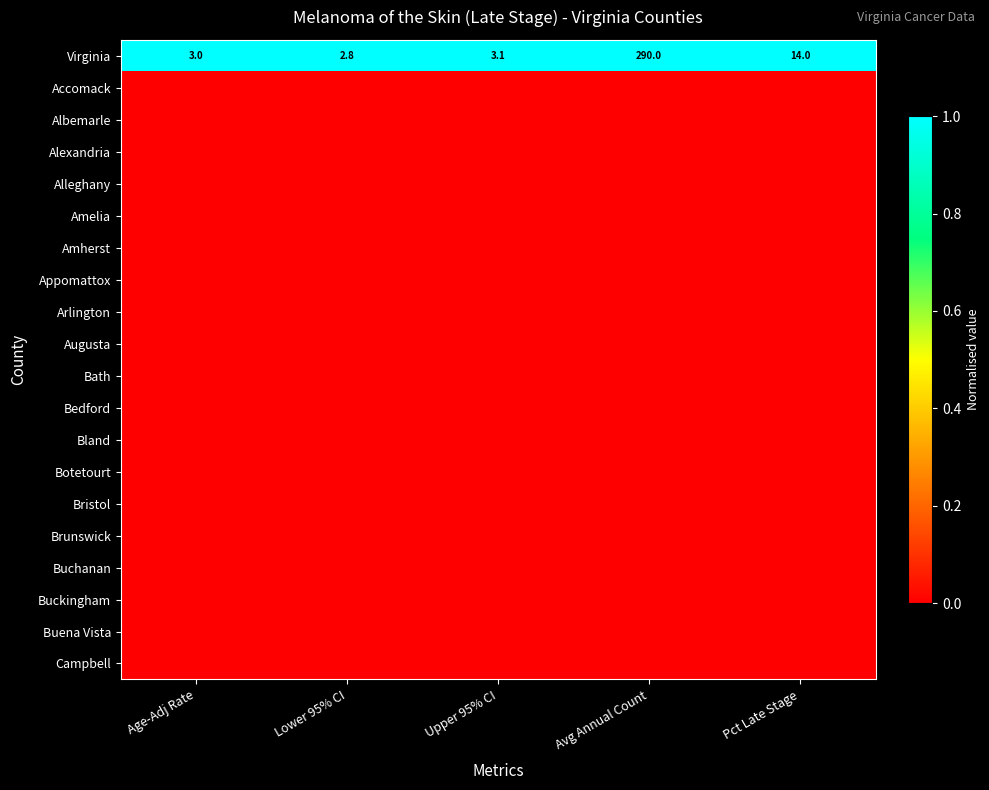

The value of Virginia at Pct Late Stage is 24.4. True or false?

False